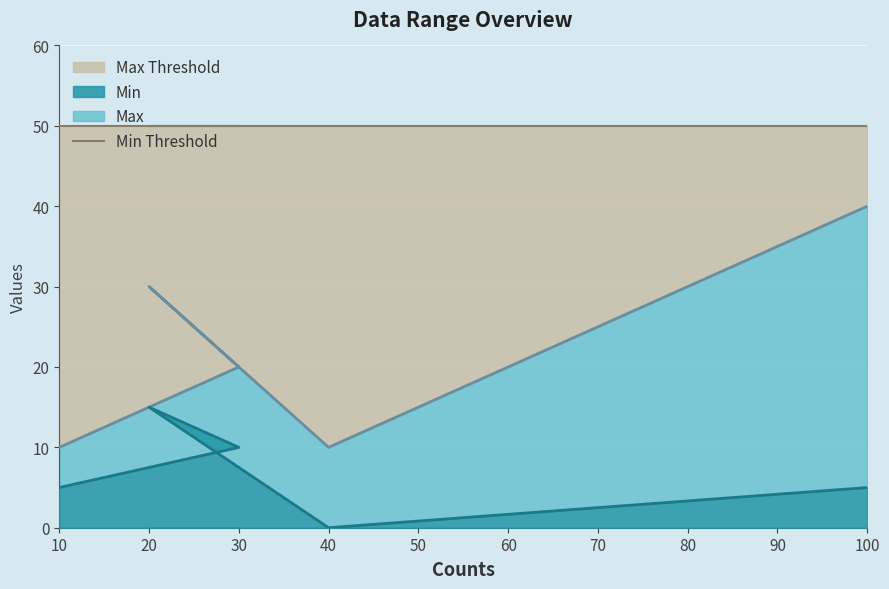

The value of Min at 30 is 3. True or false?

False